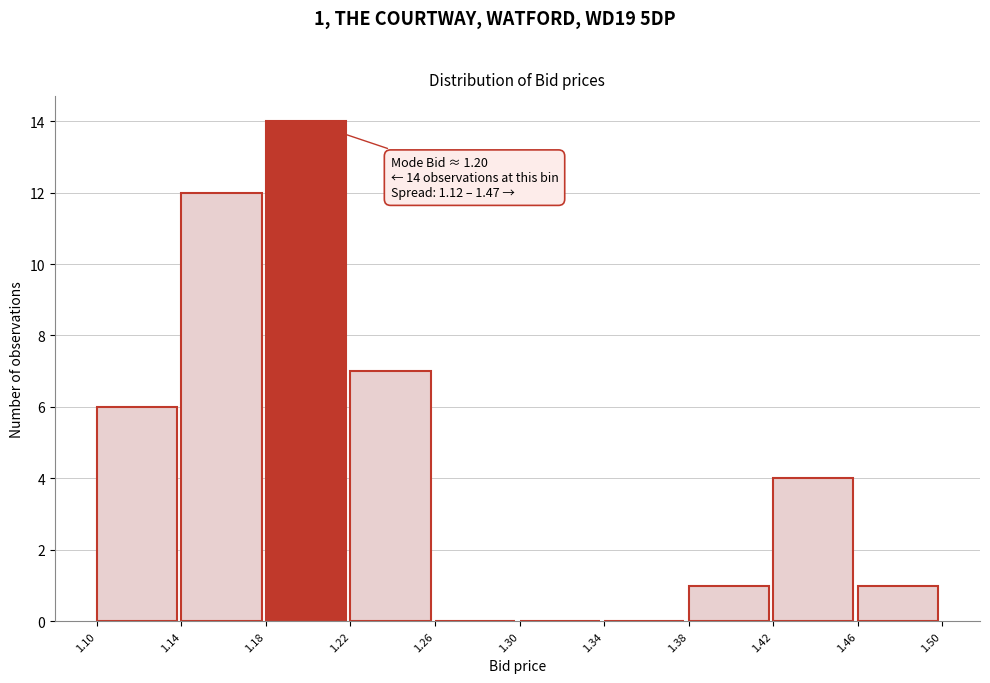

Over which range of the x-axis is the bar tallest?

1.18 to 1.22